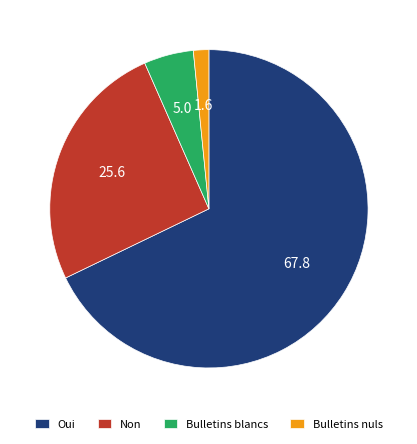

What is the largest slice in the pie chart?

Oui